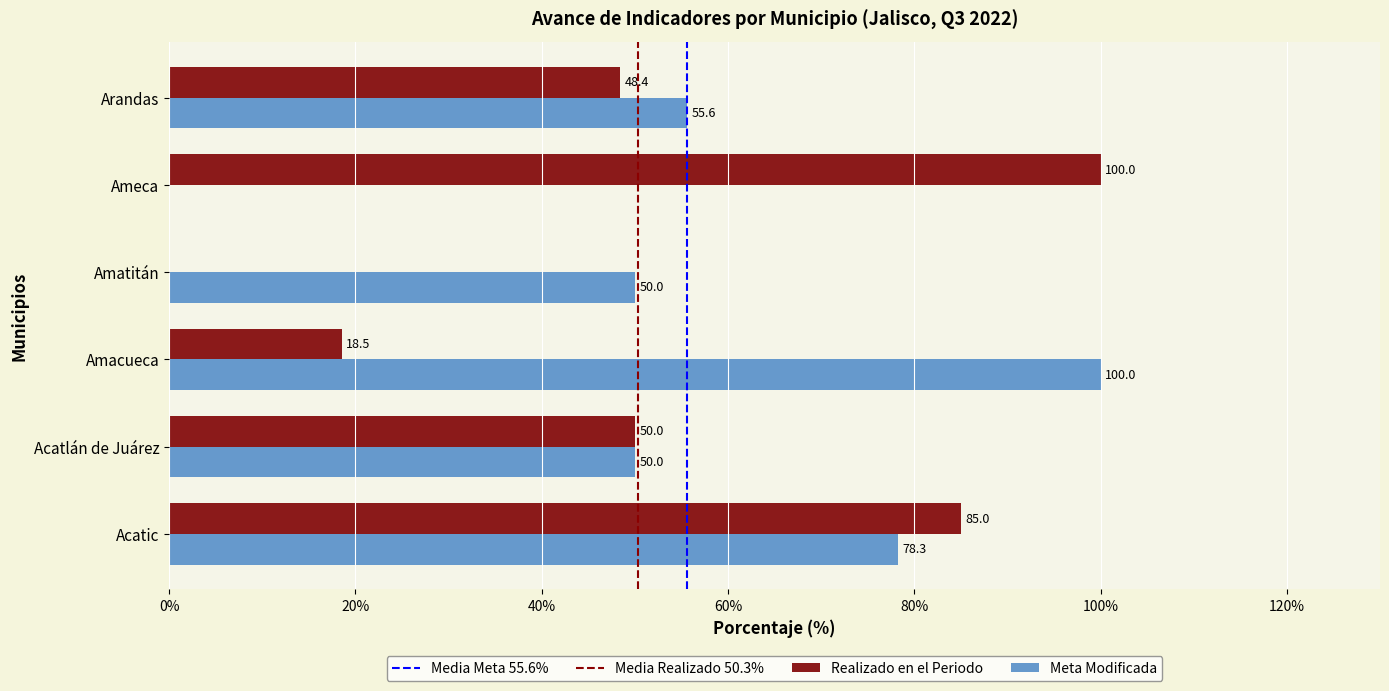

Is it true that Realizado en el Periodo equals 50.0 at Acatlán de Juárez?

True